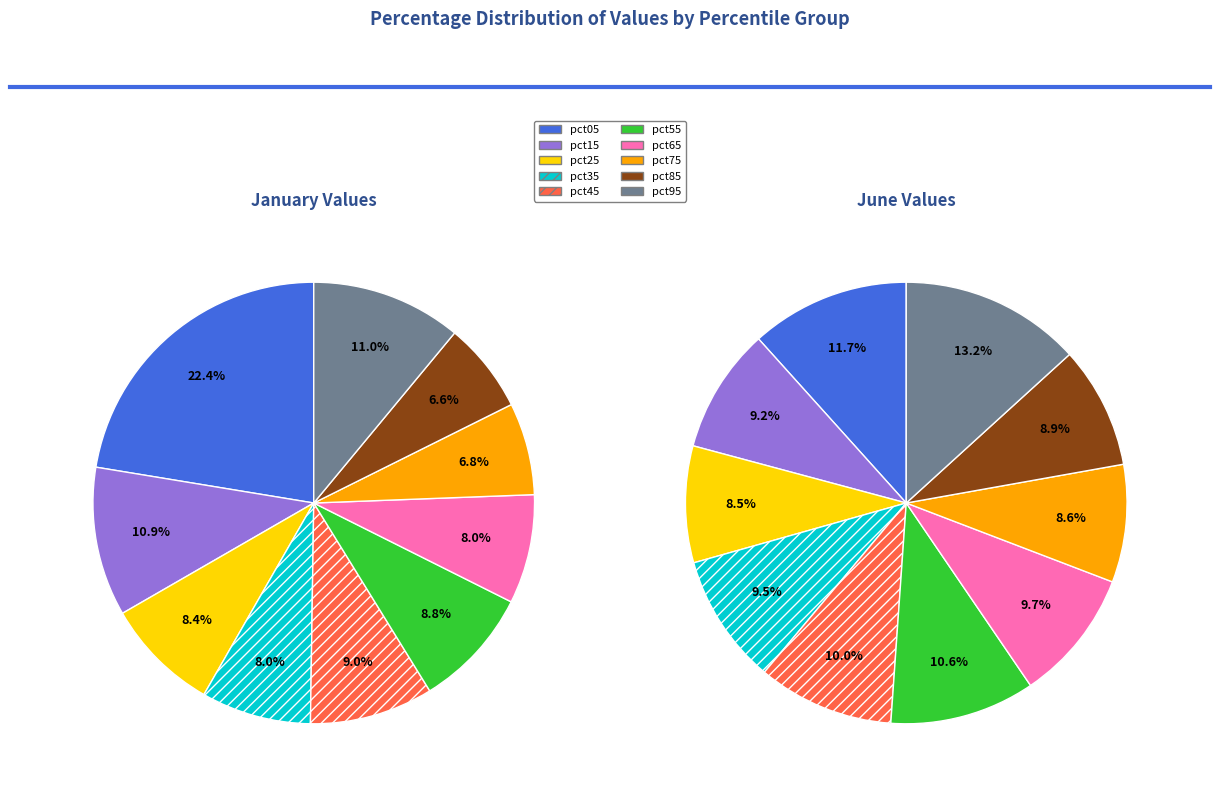

Does values_jan account for over 50% of the chart?

No